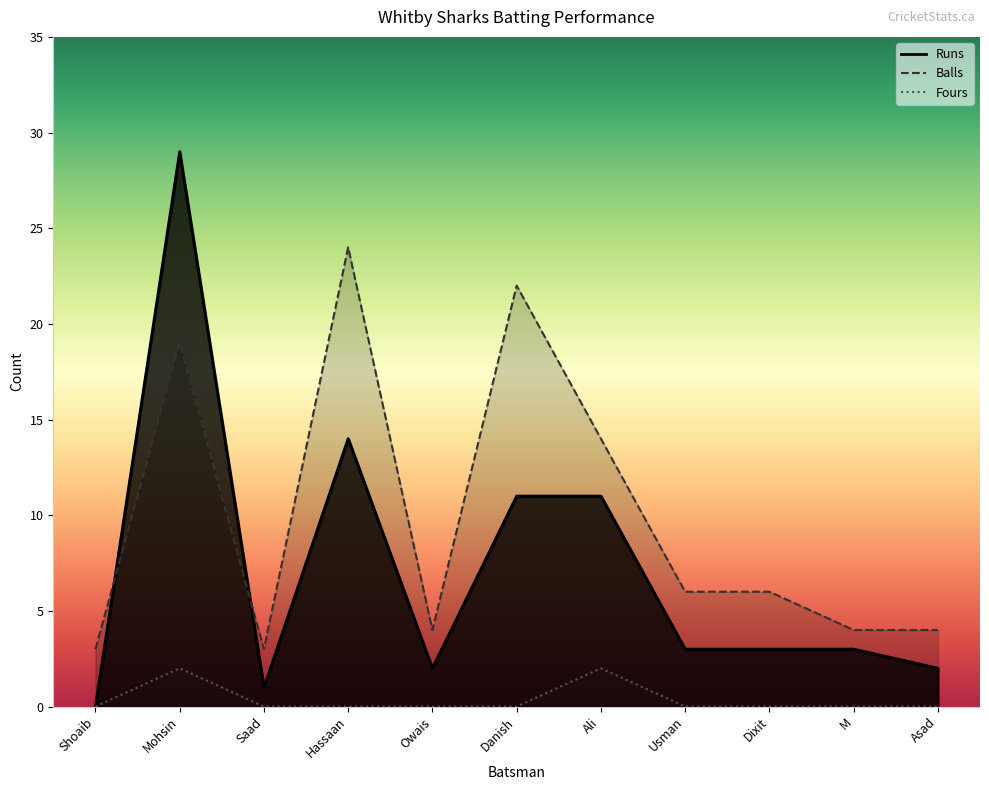

True or false: Runs has more than 0 interior local peaks.

True